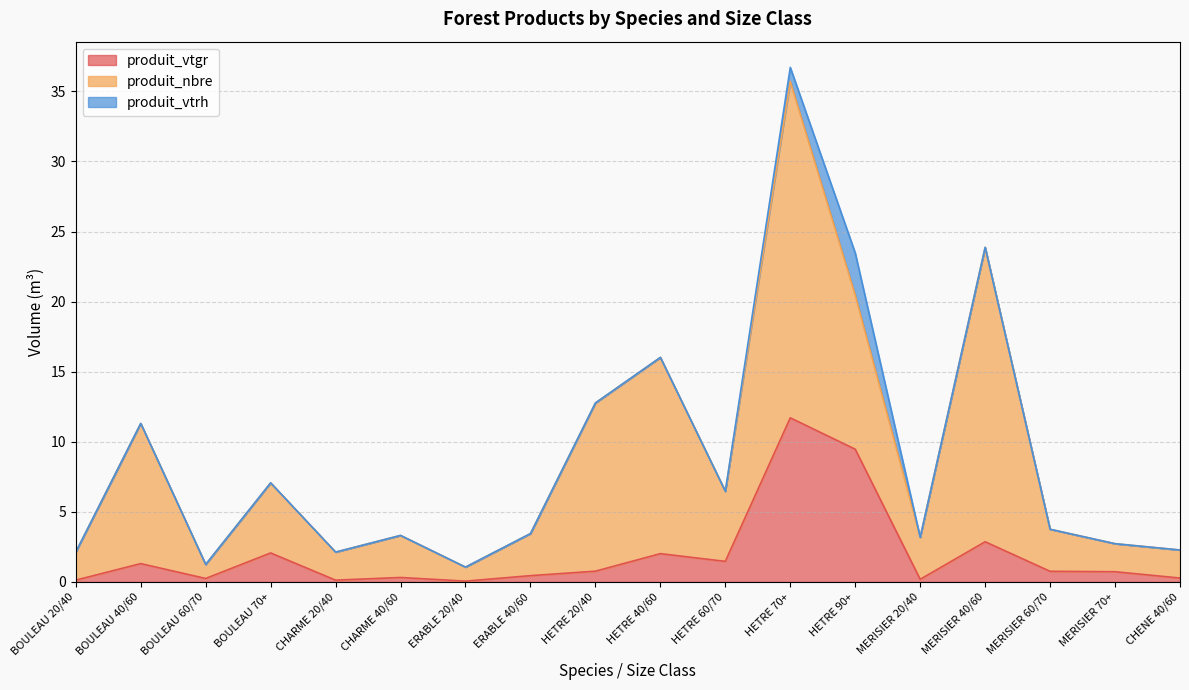

Does the chart have visible grid lines?

Yes